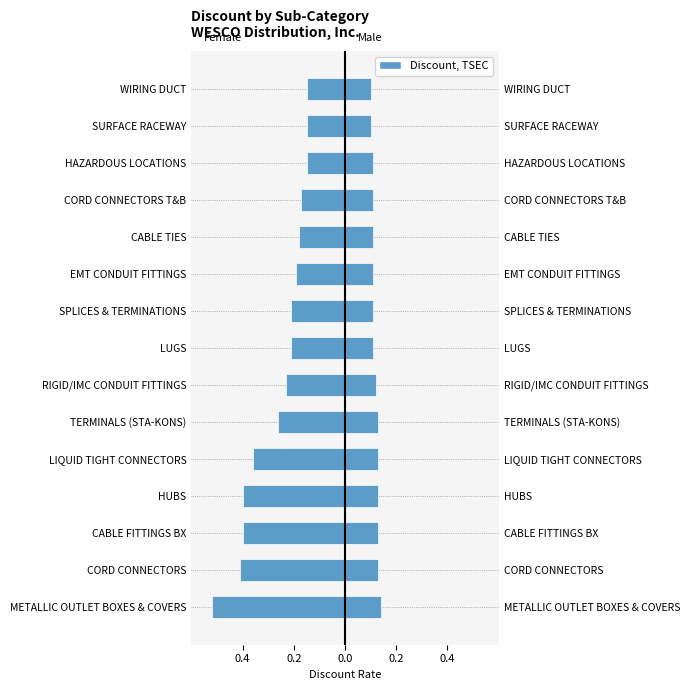

What is the difference between the highest and lowest values at CORD CONNECTORS T&B?

0.3